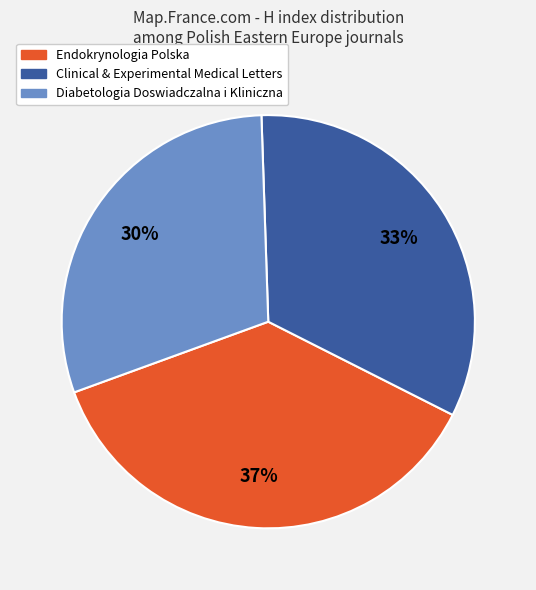

To the nearest percent, what is the difference between the largest and smallest slice percentages?

7%